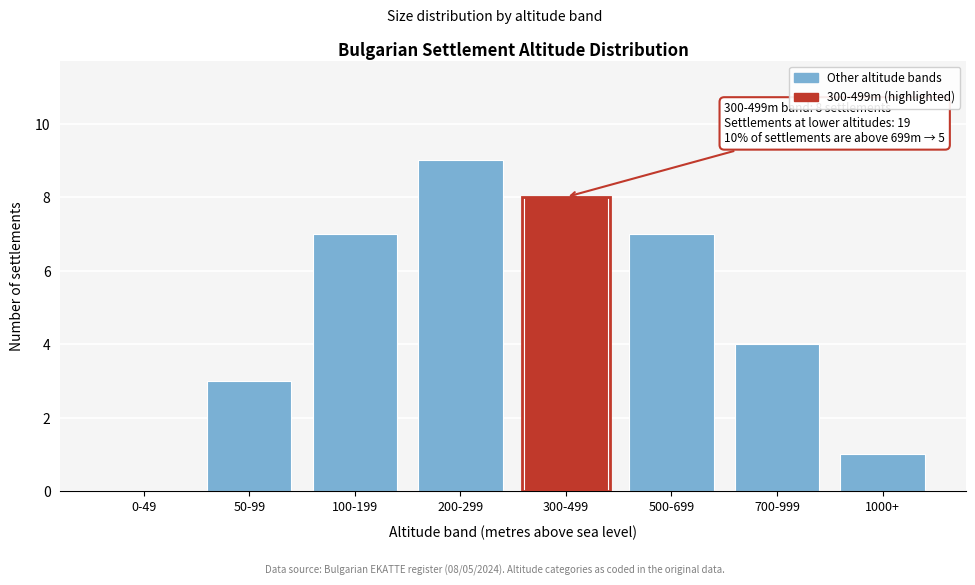

Reading left to right, extract all data points from this chart.

0-49=0	50-99=3	100-199=7	200-299=9	300-499=8	500-699=7	700-999=4	1000+=1